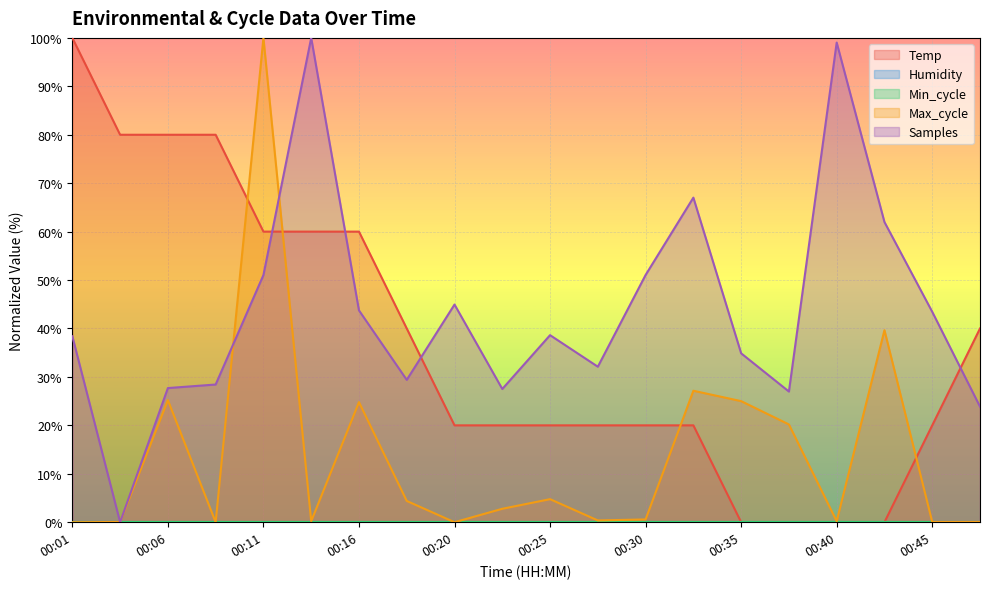

After their last crossing, which series has the higher values: Temp or Samples?

Temp